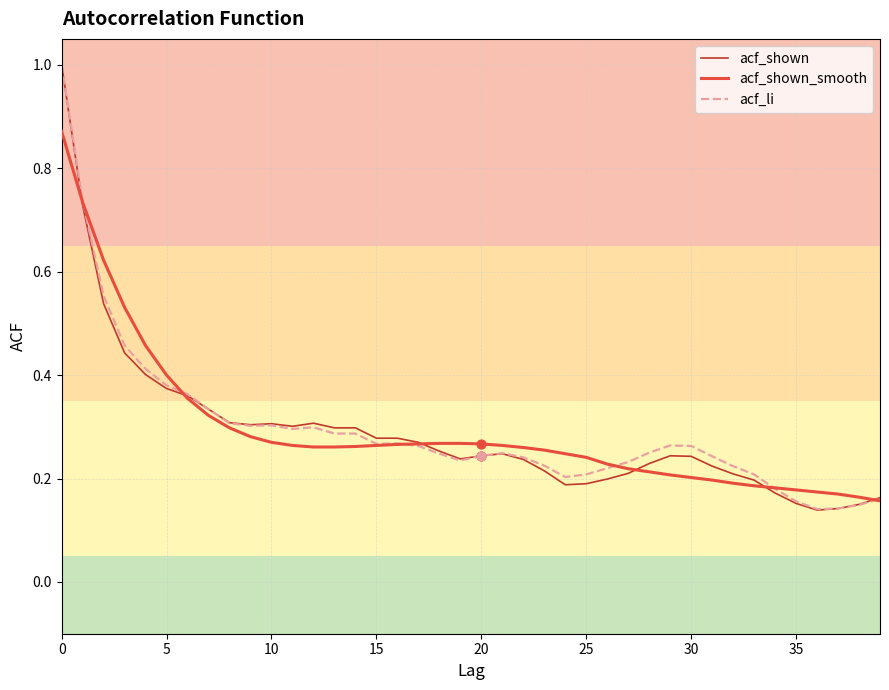

What are all the series names shown in the legend?

acf_shown, acf_shown_smooth, acf_li